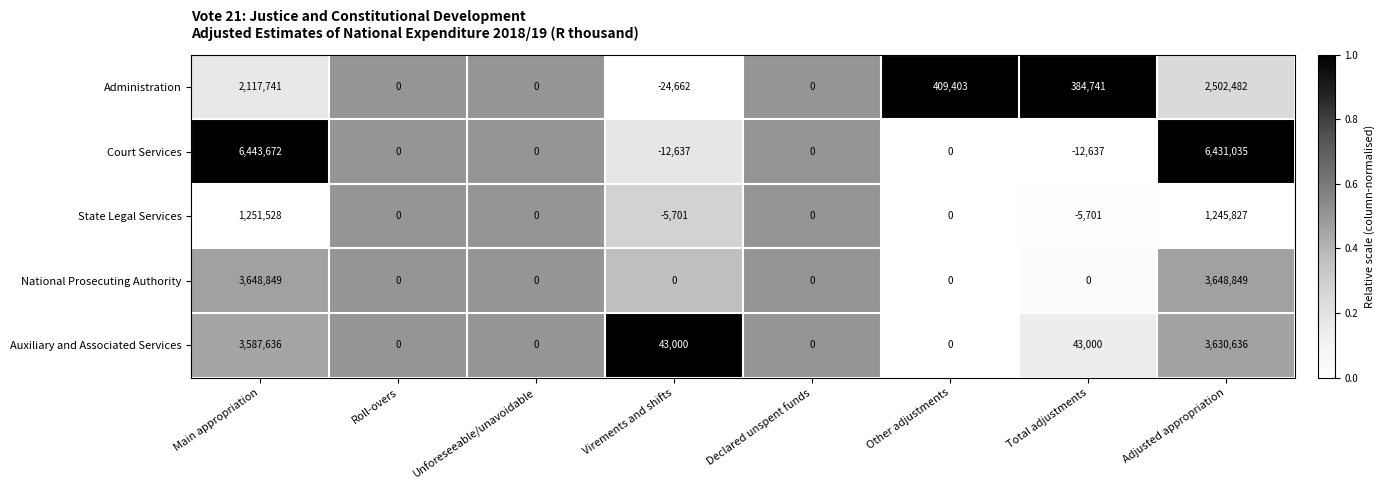

What is the sum of all National Prosecuting Authority values?

7297698